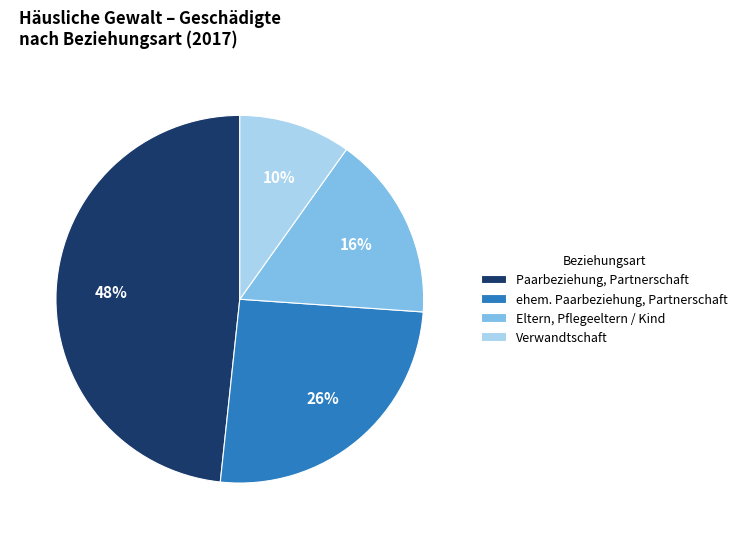

Is ehem. Paarbeziehung, Partnerschaft the majority of the pie?

No